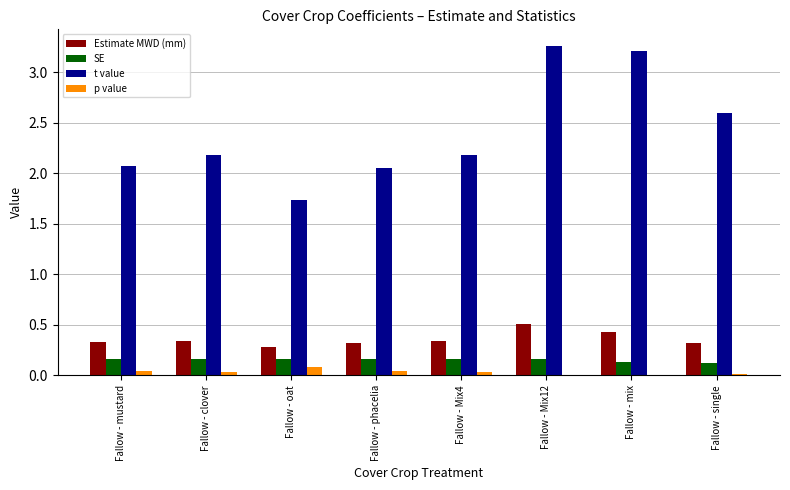

Are the bars horizontal?

No